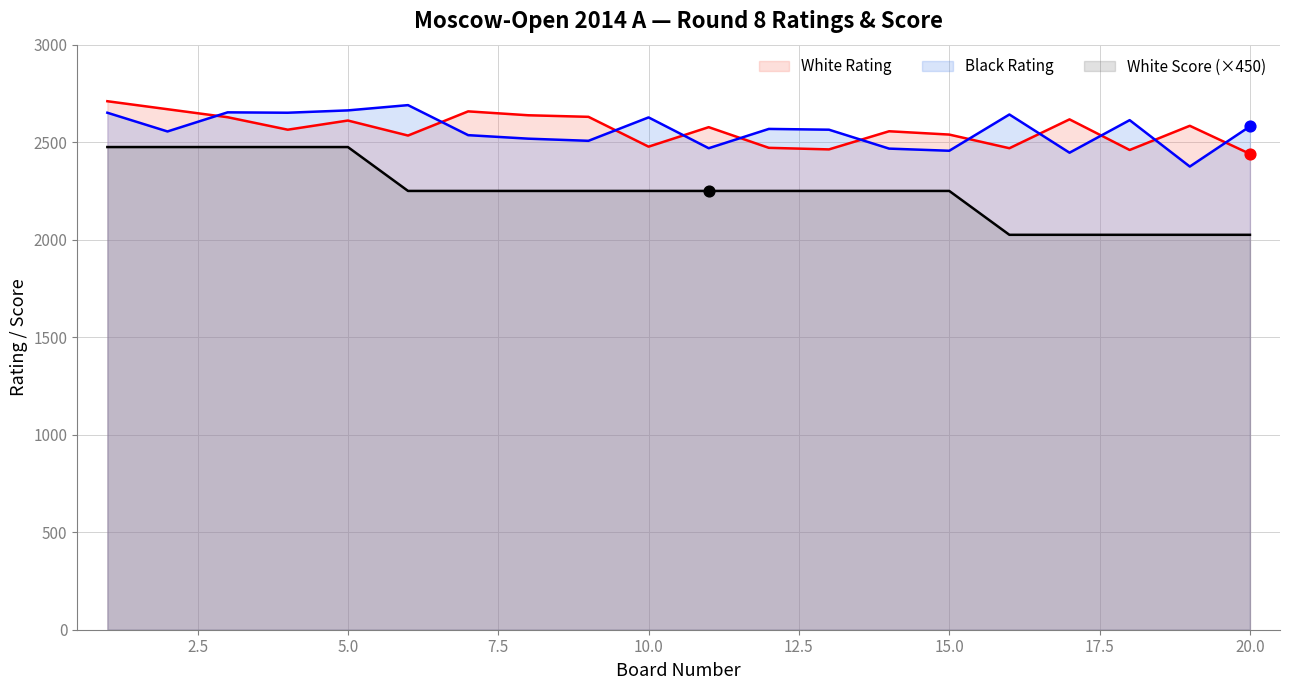

What is the lowest value of the White Rating series?

2440